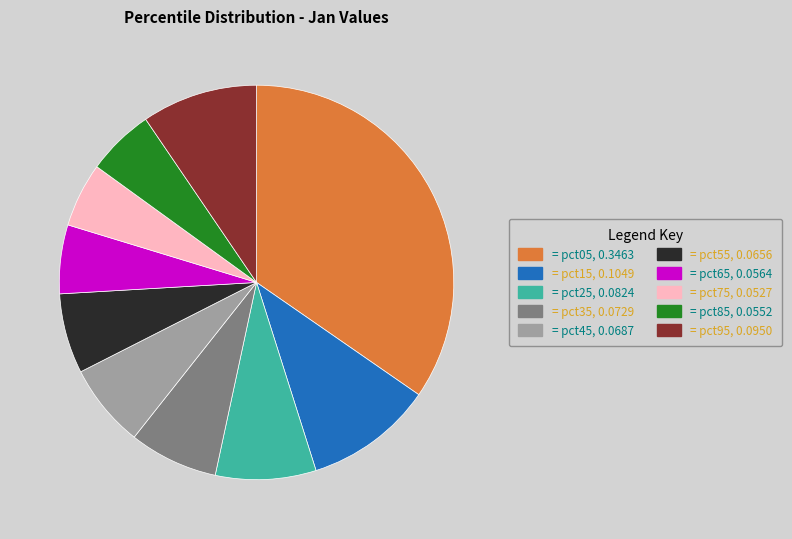

Is there any slice that represents more than half of the pie?

No